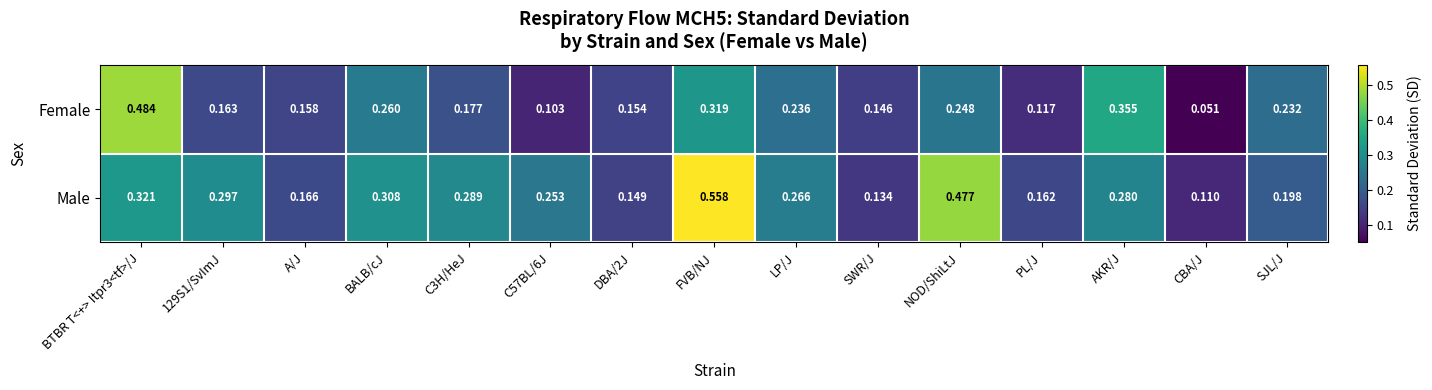

Rank the series by their average value, from lowest to highest.

Female, Male